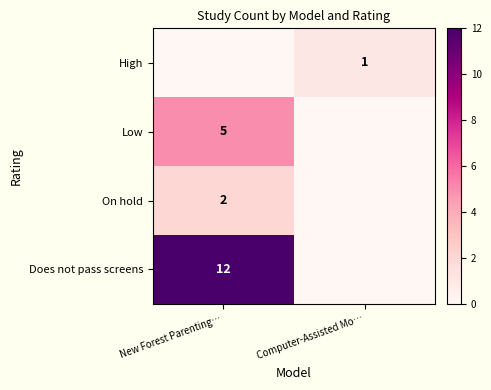

At which category is the sum across all series the highest?

New Forest Parenting…